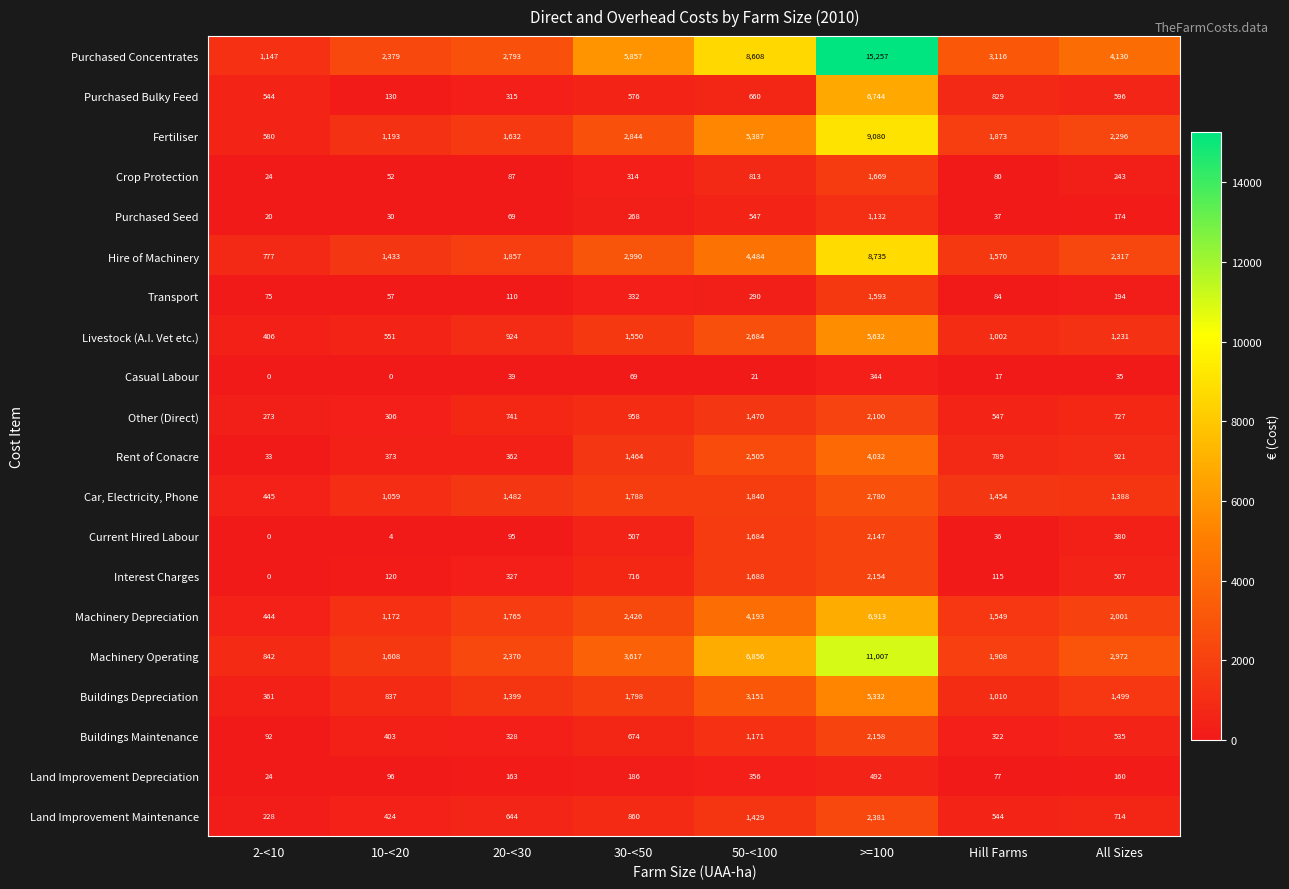

At which label does Land Improvement Depreciation reach its peak?

>=100